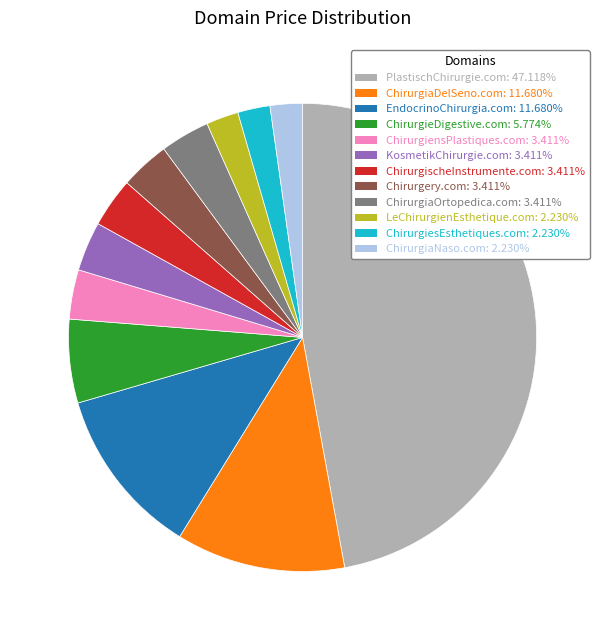

True or false: EndocrinoChirurgia.com accounts for 12% of the total.

True